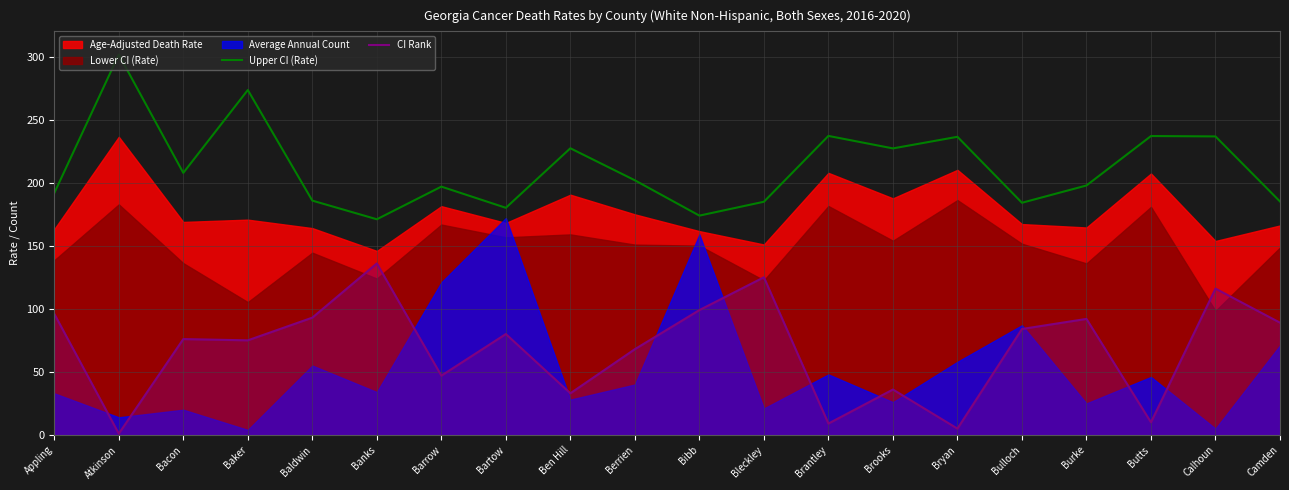

What value does the CI Rank series have at Barrow?

47.0